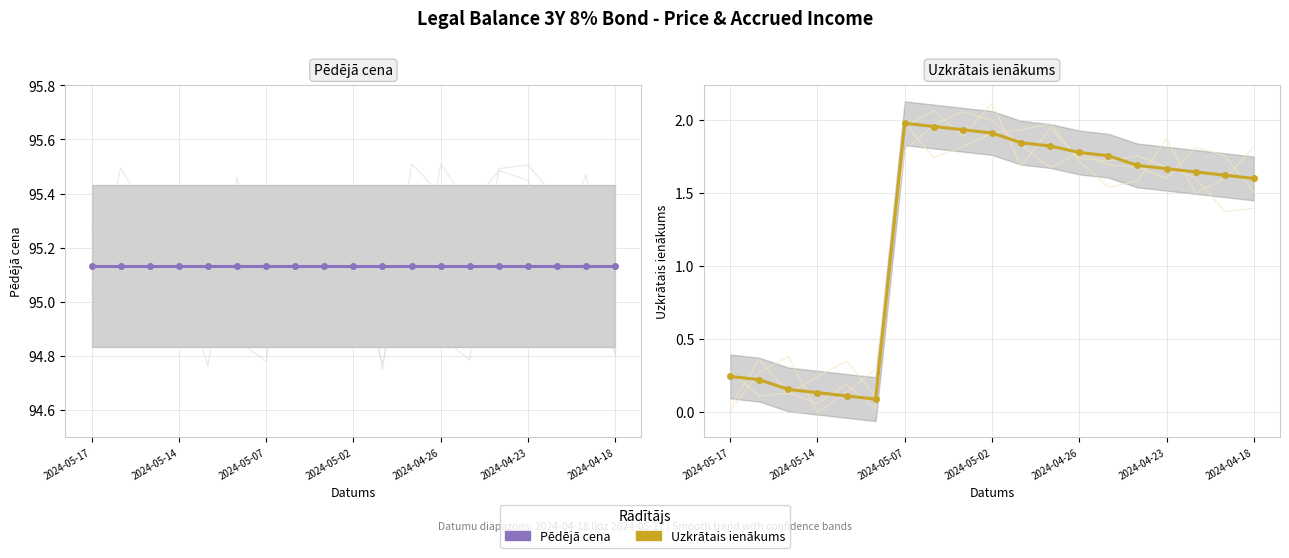

The Uzkrātais ienākums series shows 1.8 at 10. True or false?

True